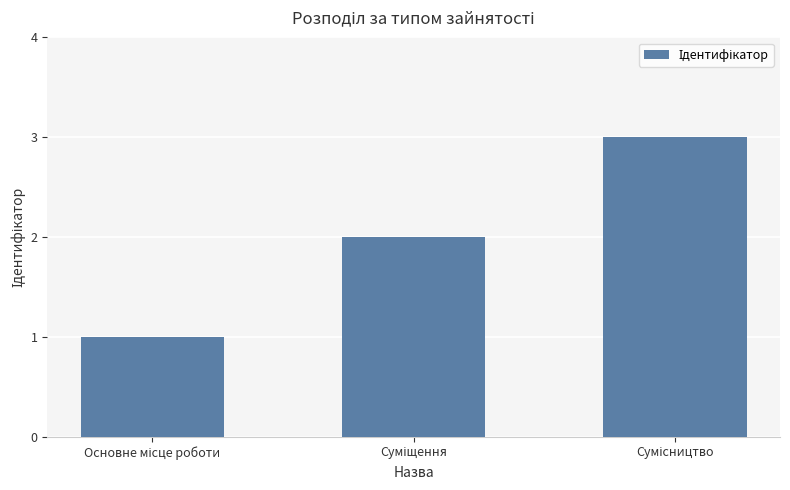

Count the number of data series in this chart.

1